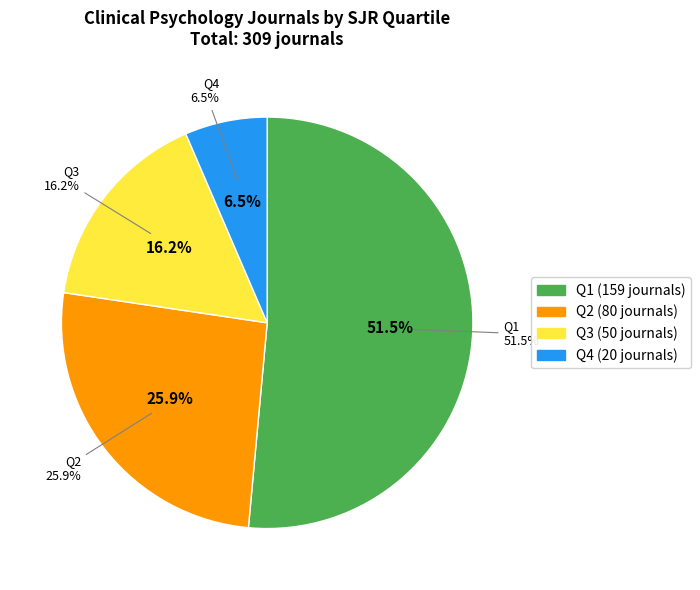

What is the smallest slice in the pie chart?

Q4